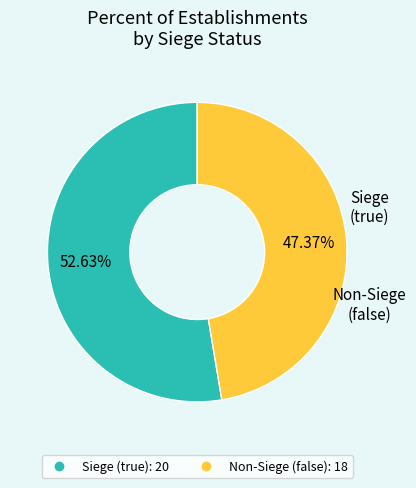

What is the largest slice in the pie chart?

true